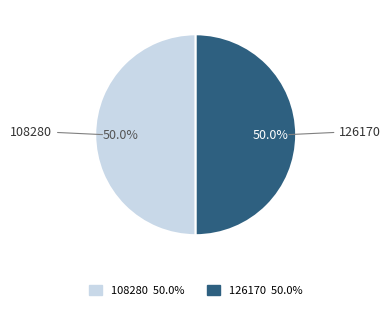

What is the ratio of the value at 108280 to the value at 126170?

1.0